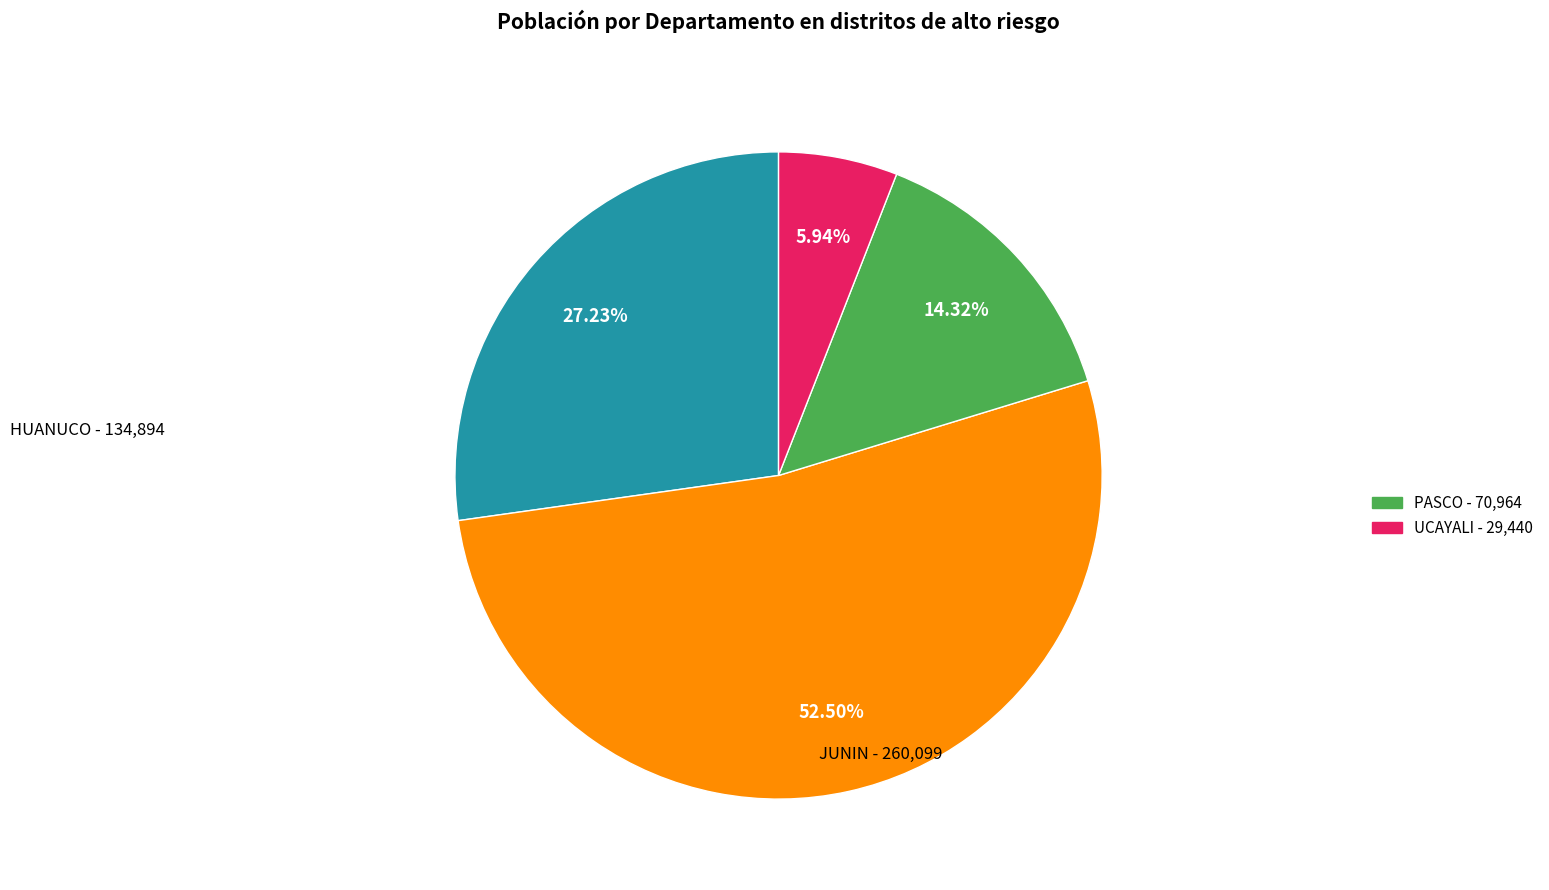

Is there a majority slice in this chart?

Yes